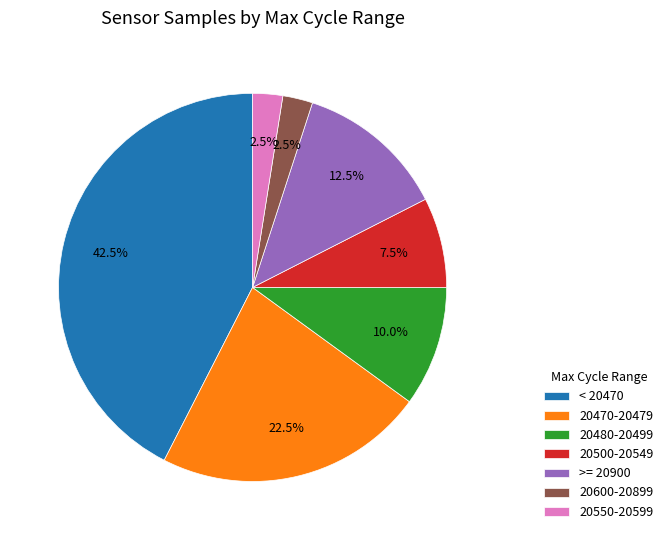

Which category has the biggest portion of the pie?

< 20470